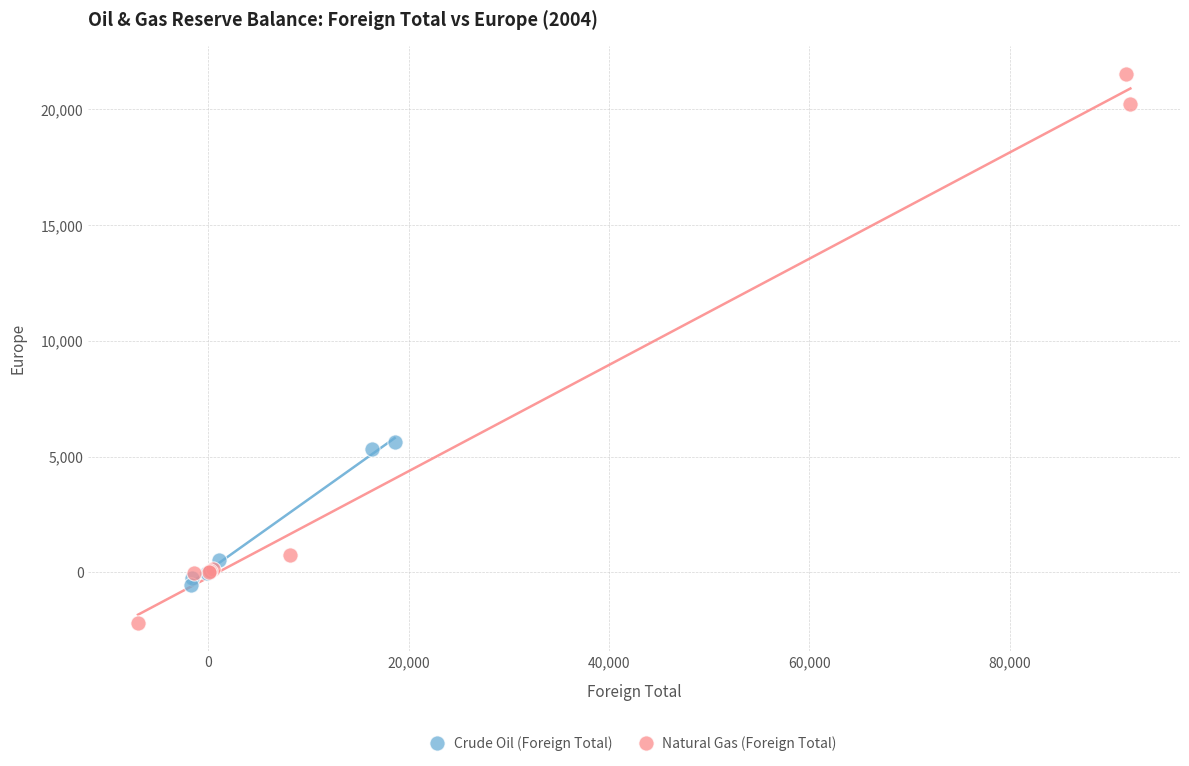

Which series has the widest spread of Y values?

Natural Gas (Foreign Total)